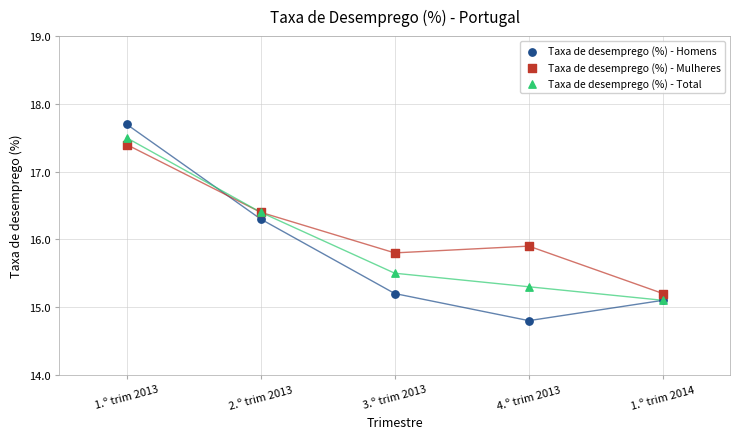

Which series contains the highest Y value?

Taxa de desemprego (%) - Homens